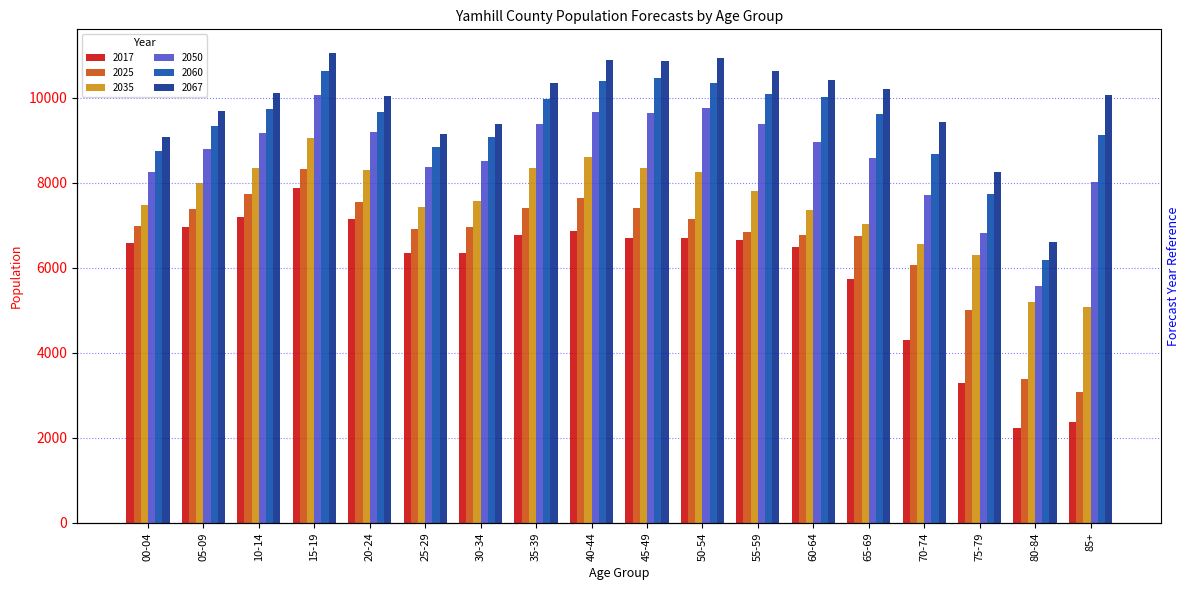

Where does the 2025 series first go above 6978?

00-04